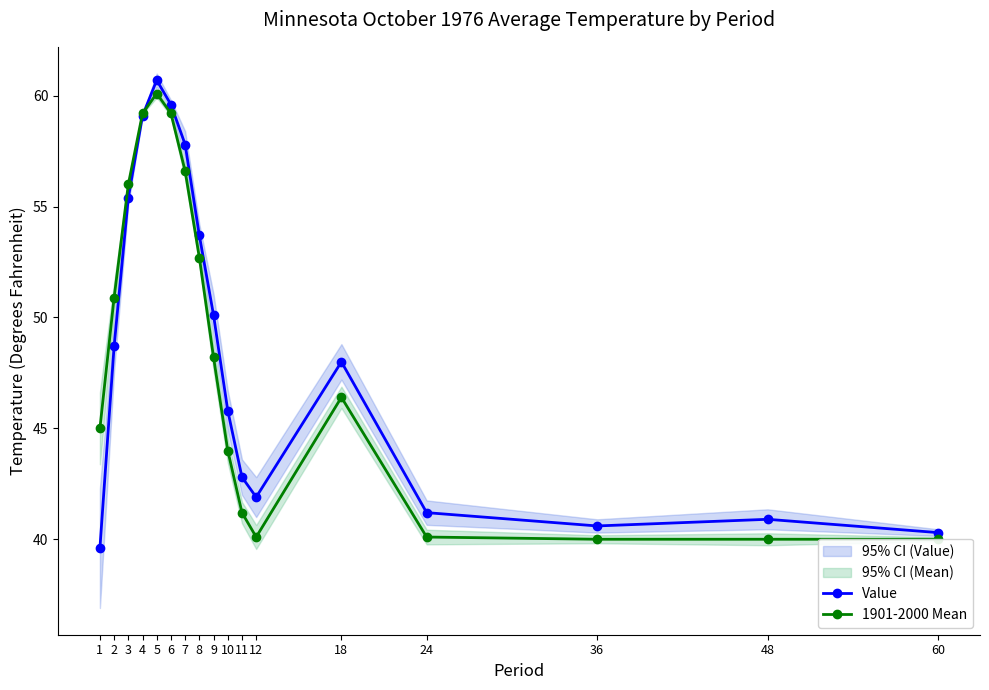

What is the approximate value of Value at 8?

53.7